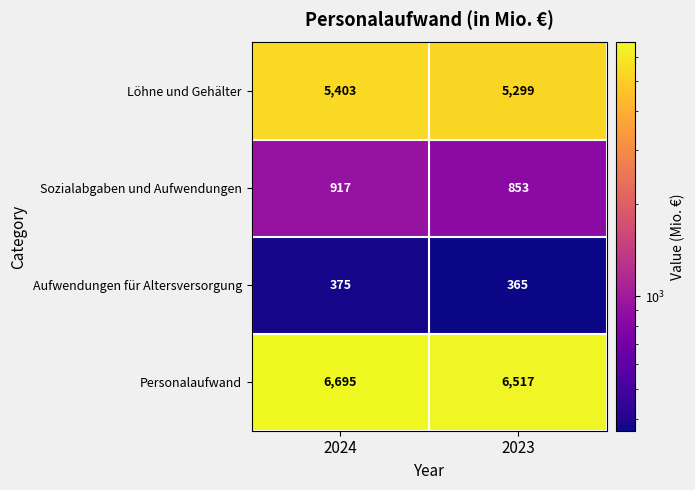

What is the sum of all Personalaufwand values?

13212